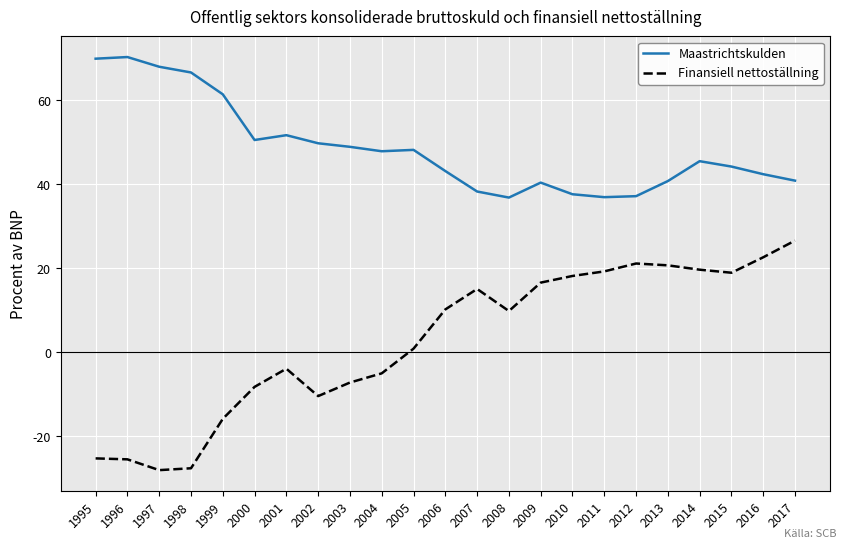

Where is Maastrichtskulden nearest to the value 53?

2001